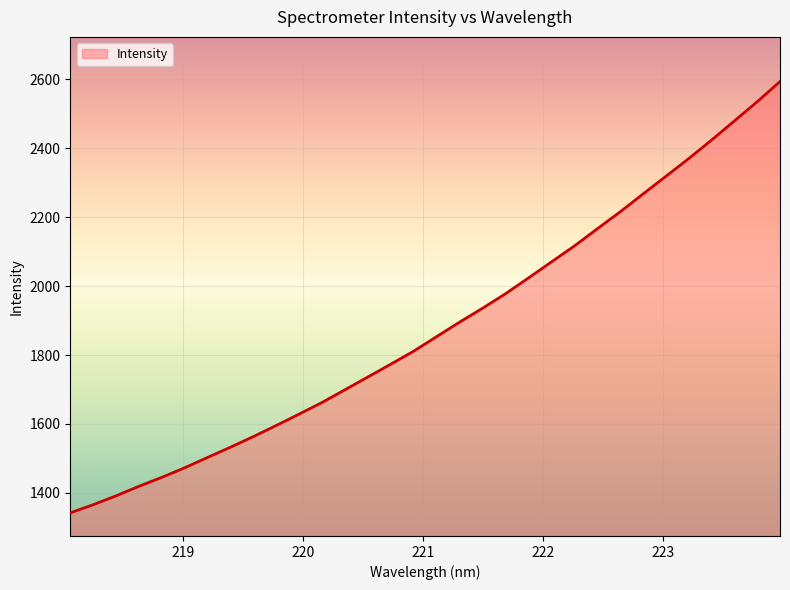

Reading right to left, extract all data points from this chart.

2593.8	2535.1	2479.2	2423.6	2369.7	2318.2	2266.9	2215.0	2165.8	2116.0	2069.9	2023.4	1977.9	1935.9	1895.7	1853.8	1811.6	1773.8	1736.7	1699.6	1662.7	1628.9	1595.9	1563.6	1532.7	1503.0	1472.9	1445.2	1419.1	1391.3	1365.5	1341.9